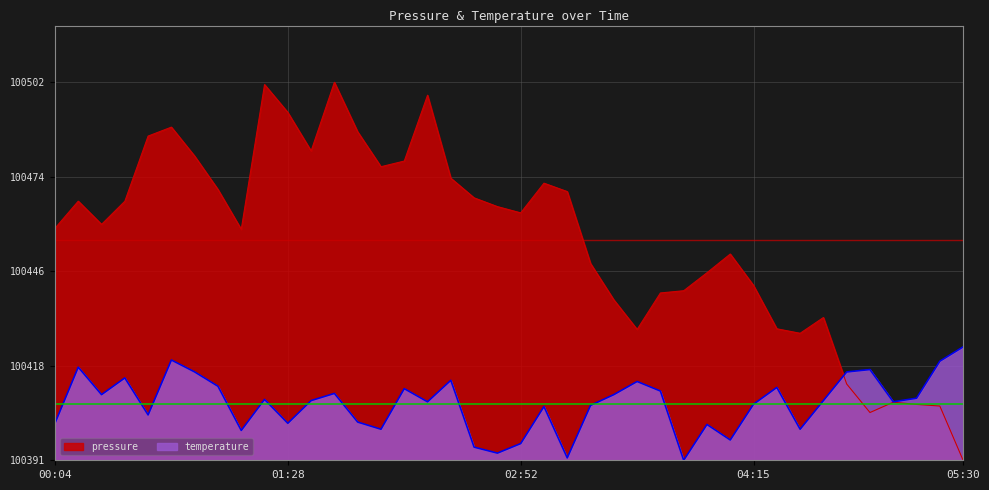

How many intersections are there between pressure and temperature?

1